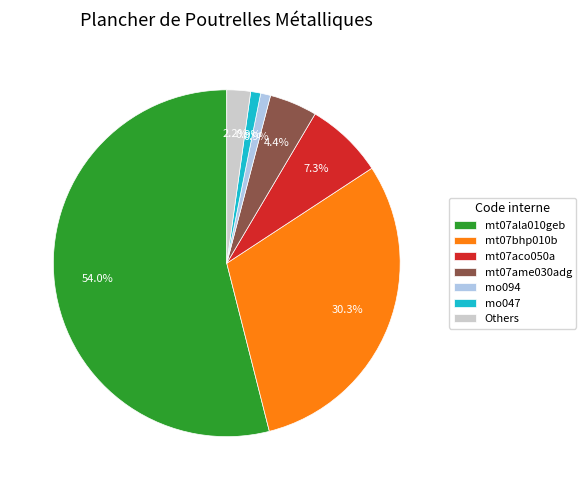

Is there any slice that represents more than half of the pie?

Yes